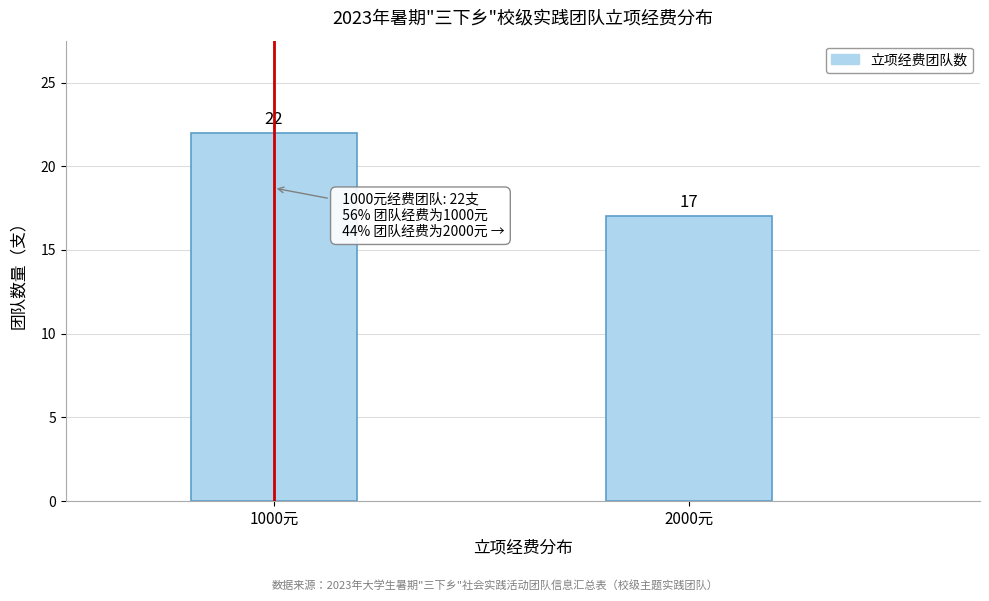

Reading left to right, what are all the values shown in this chart?

1000元=22	2000元=17